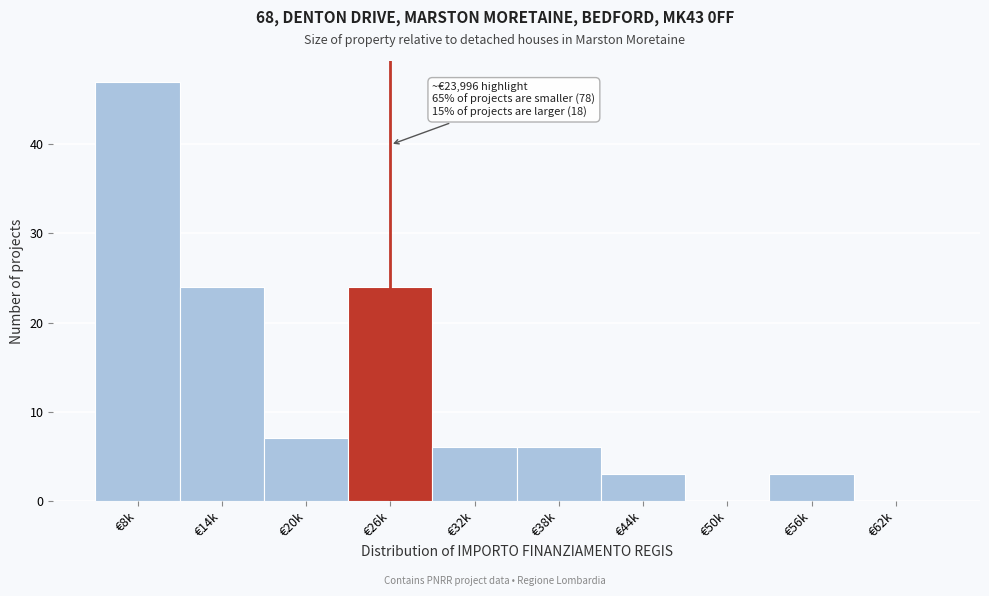

Reading right to left, extract all data points from this chart.

€62k=0	€56k=3	€50k=0	€44k=3	€38k=6	€32k=6	€26k=24	€20k=7	€14k=24	€8k=47